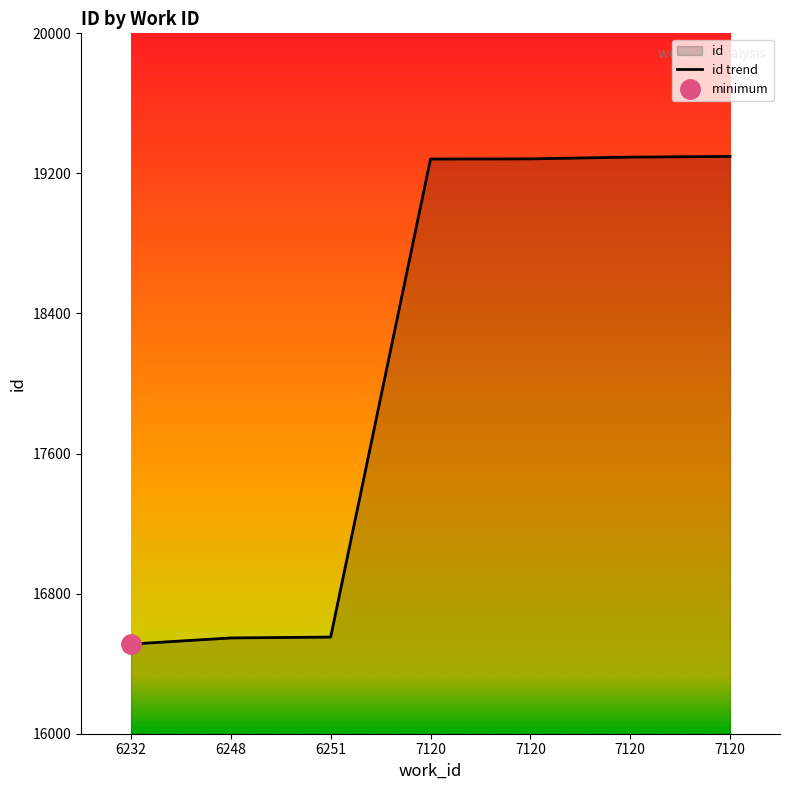

At which category does the chart reach its minimum across all series?

6232